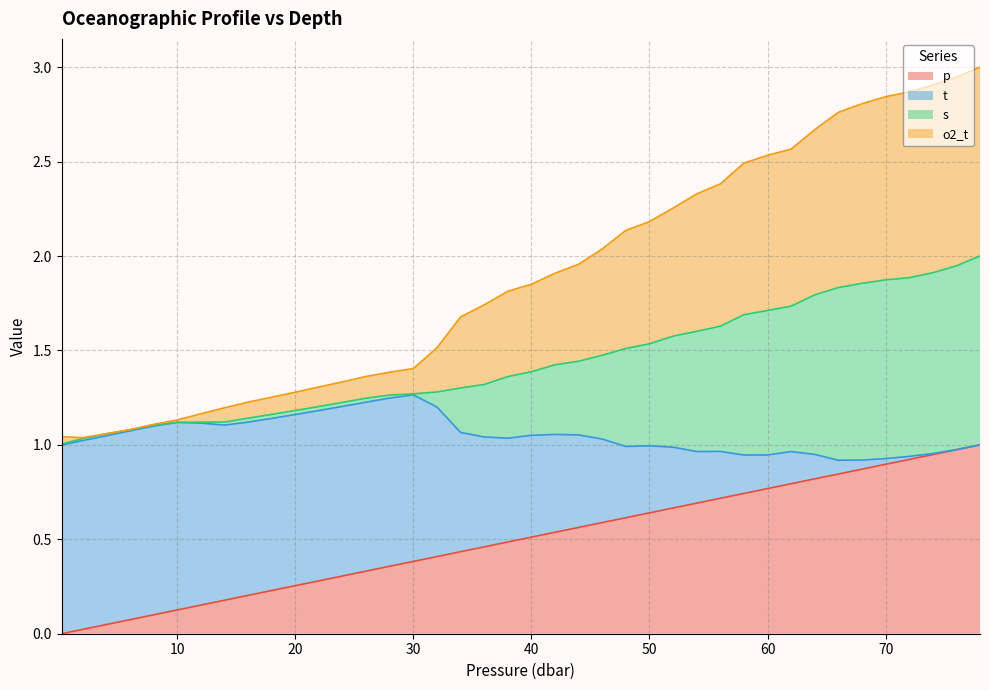

Between 34.0 and 52.0, which is larger?

52.0